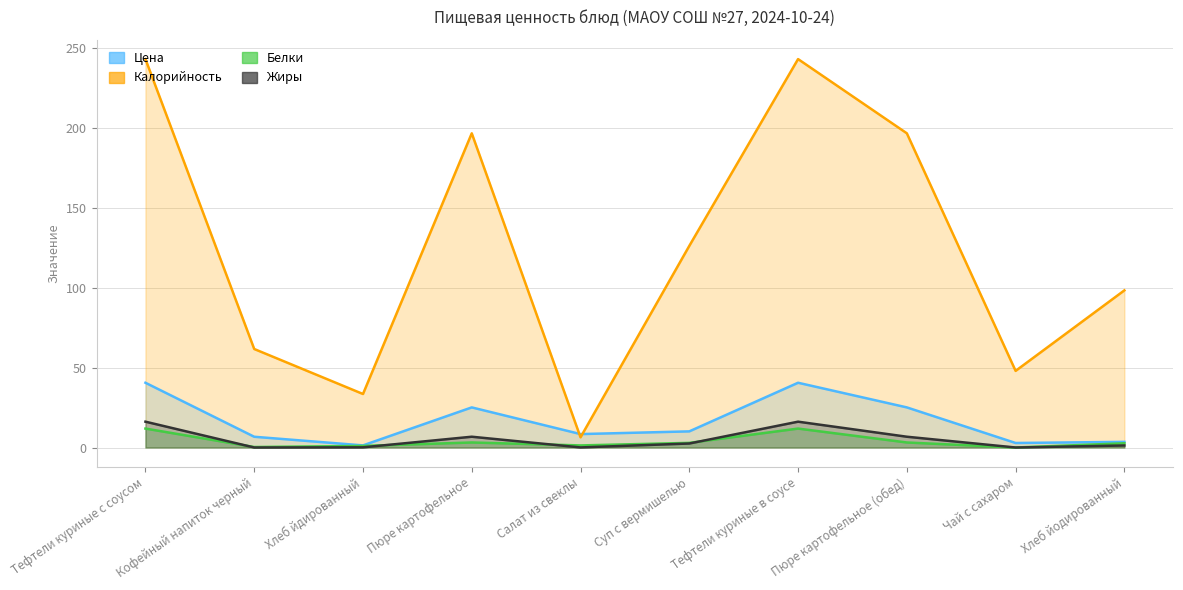

Reading left to right, extract all data points from this chart.

Цена: Тефтели куриные с соусом=40.5	Кофейный напиток черный=6.7	Хлеб йдированный=1.3	Пюре картофельное=25.1	Салат из свеклы=8.4	Суп с вермишелью=10.1	Тефтели куриные в соусе=40.5	Пюре картофельное (обед)=25.1	Чай с сахаром=2.8	Хлеб йодированный=3.5
Калорийность: Тефтели куриные с соусом=242.9	Кофейный напиток черный=61.6	Хлеб йдированный=33.5	Пюре картофельное=196.5	Салат из свеклы=6.4	Суп с вермишелью=126.1	Тефтели куриные в соусе=242.9	Пюре картофельное (обед)=196.5	Чай с сахаром=47.9	Хлеб йодированный=98.3
Белки: Тефтели куриные с соусом=11.8	Кофейный напиток черный=0.3	Хлеб йдированный=1.0	Пюре картофельное=3.1	Салат из свеклы=1.3	Суп с вермишелью=2.9	Тефтели куриные в соусе=11.8	Пюре картофельное (обед)=3.1	Чай с сахаром=0.0	Хлеб йодированный=2.6
Жиры: Тефтели куриные с соусом=16.1	Кофейный напиток черный=0.0	Хлеб йдированный=0.1	Пюре картофельное=6.7	Салат из свеклы=0.1	Суп с вермишелью=2.5	Тефтели куриные в соусе=16.1	Пюре картофельное (обед)=6.7	Чай с сахаром=0.0	Хлеб йодированный=1.3